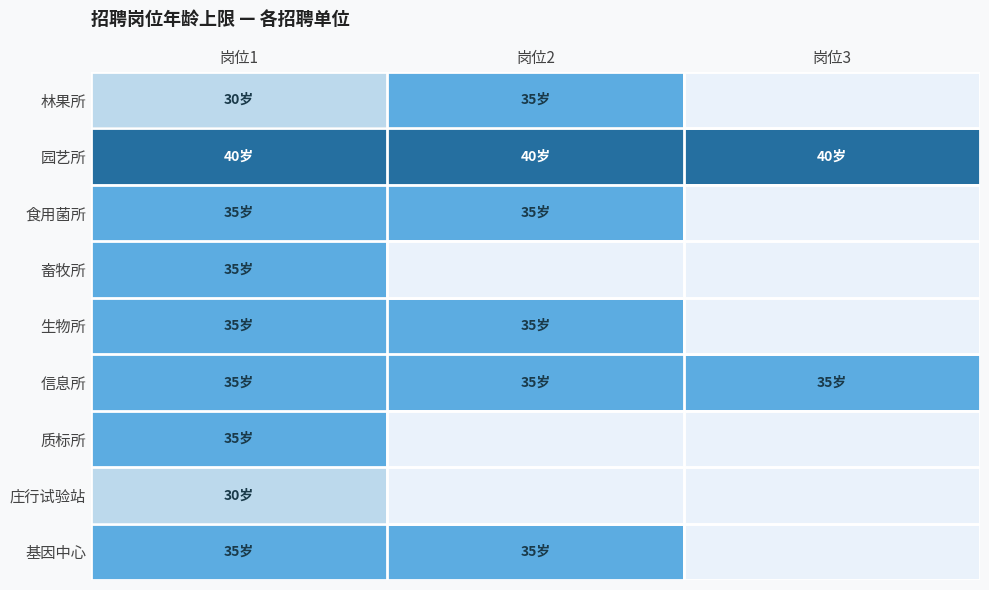

How many series are shown in this chart?

9